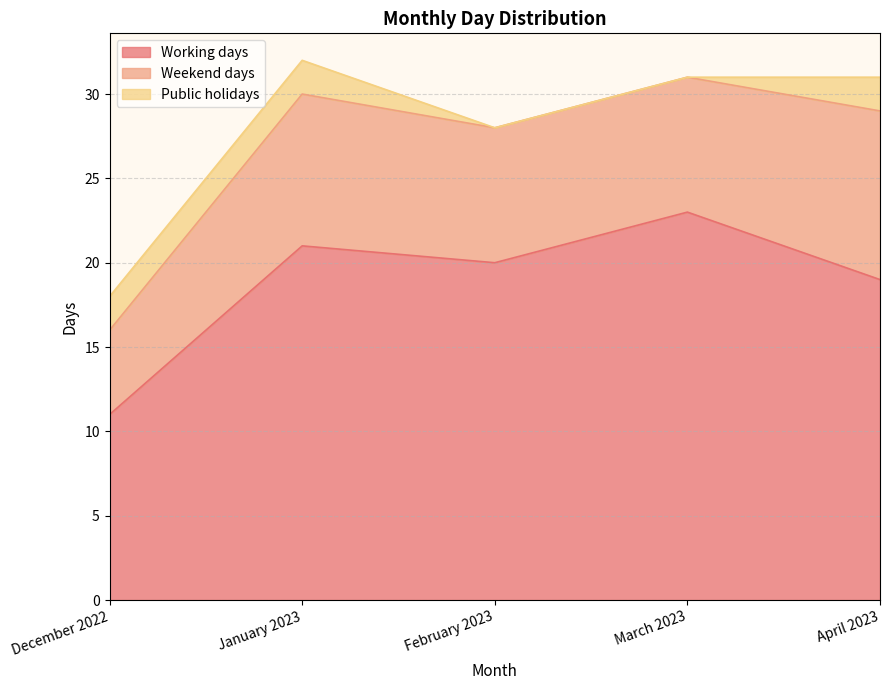

True or false: Weekend days and Working days cross at least once.

False